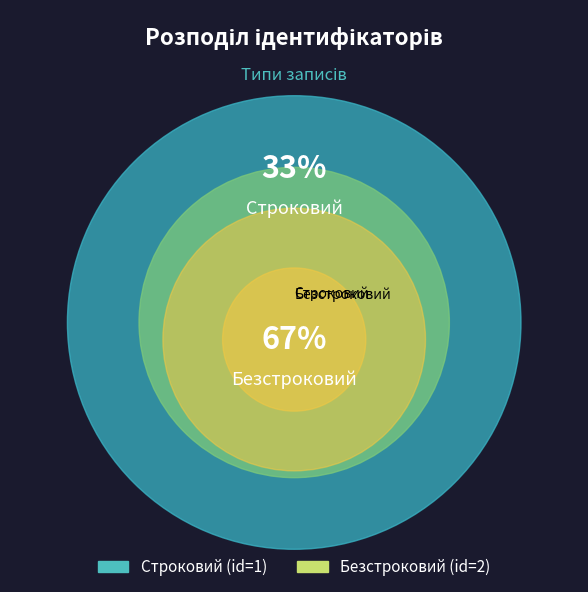

Is there a majority slice in this chart?

Yes